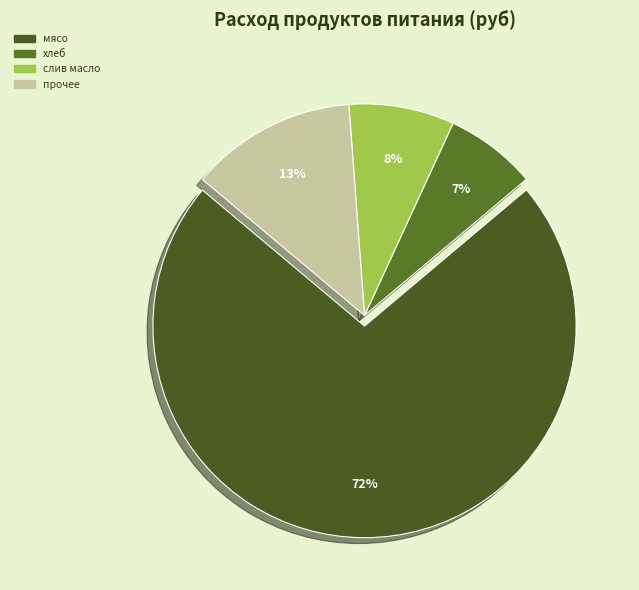

Which category accounts for the majority?

мясо